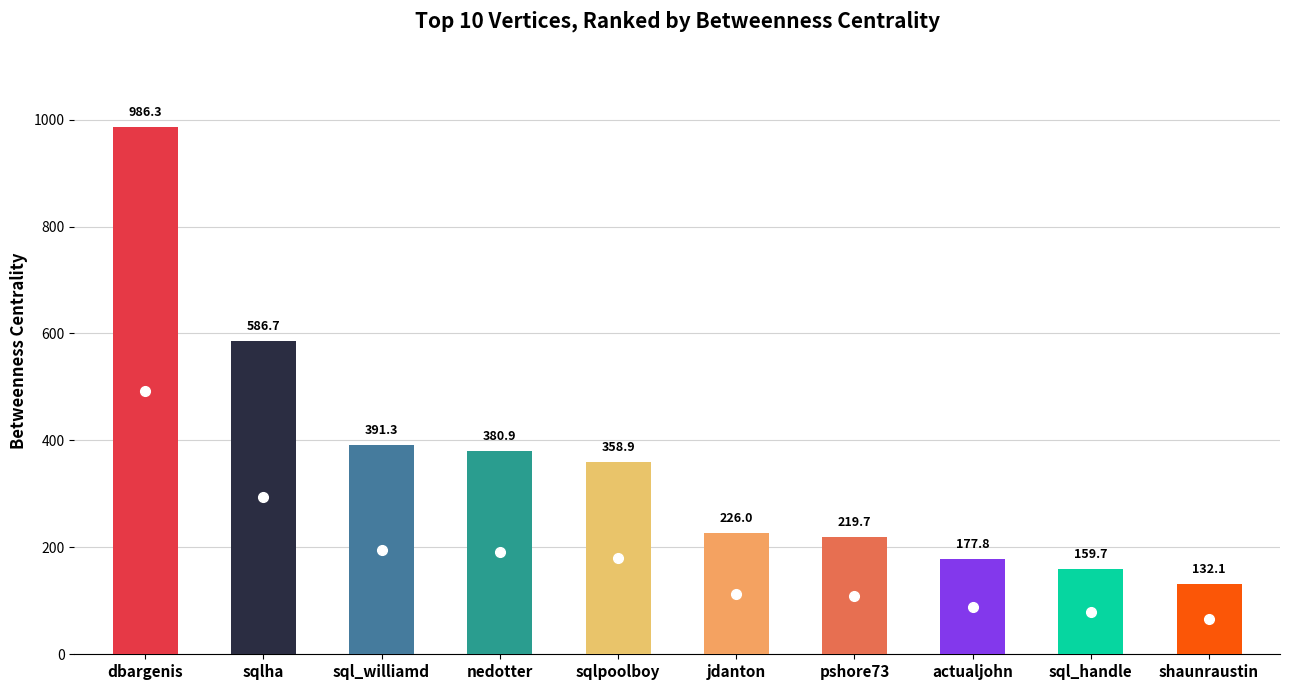

Which has a higher value, jdanton or nedotter?

nedotter